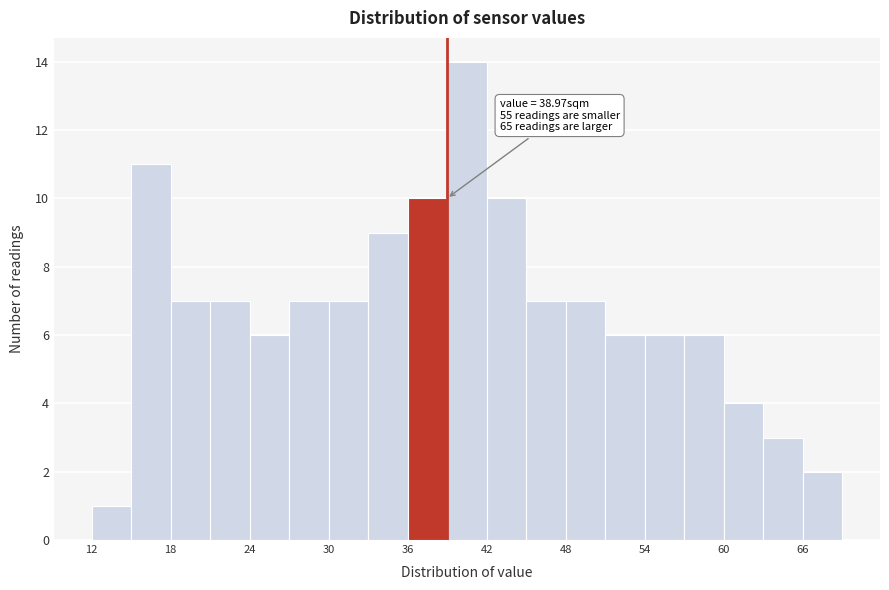

Around what value on the x-axis is the tallest bar? Give the approximate position of its centre, as read against the axis.

41